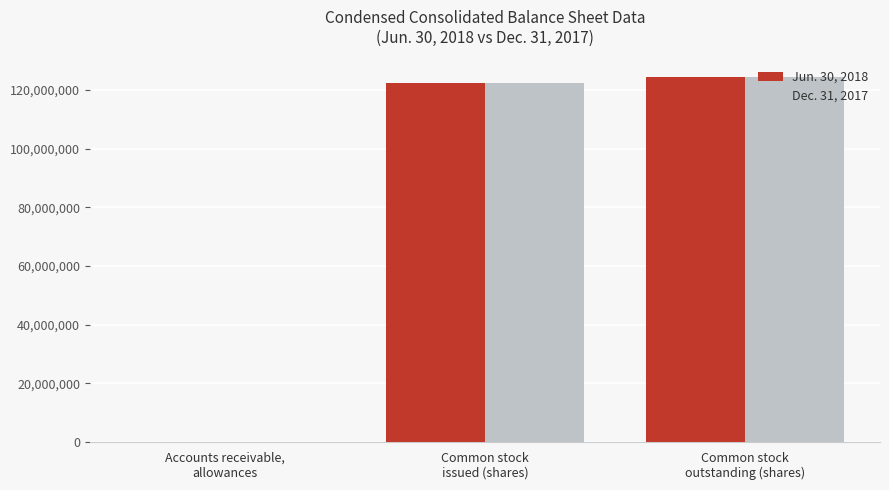

What is the spread (max minus min) of values at Accounts receivable,
allowances?

10598